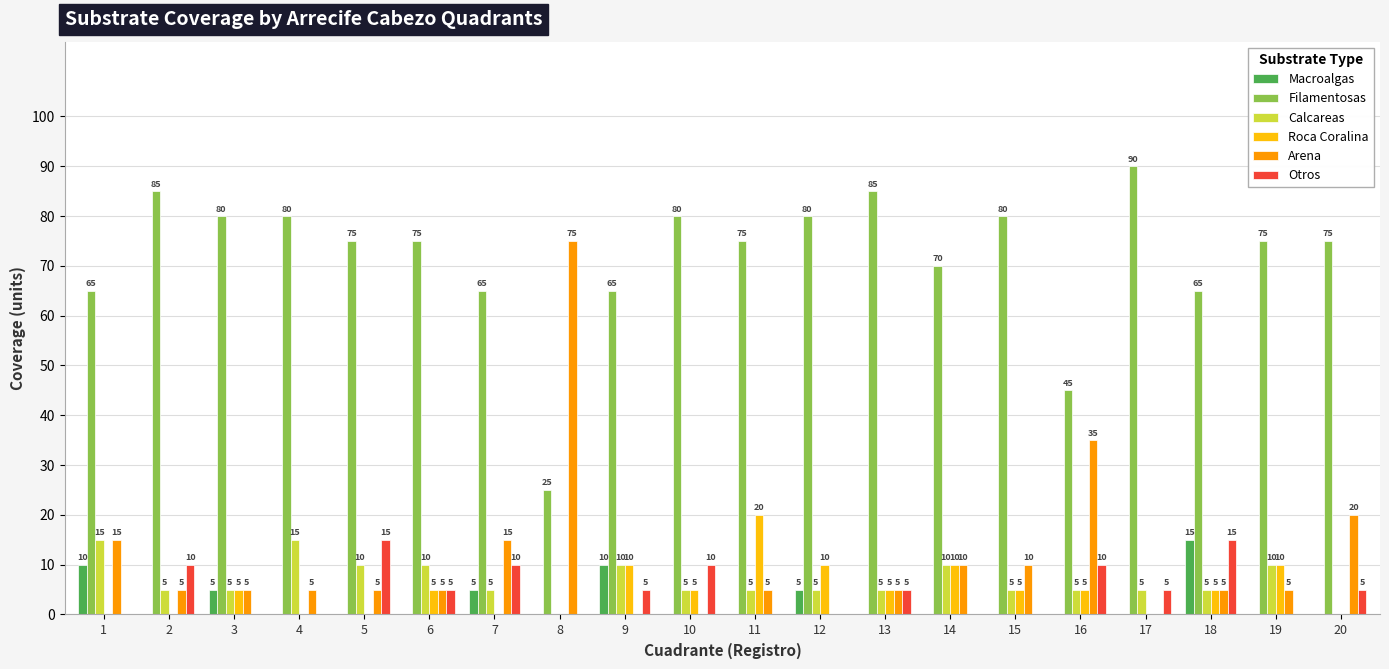

The Macroalgas series shows 0 at 8. True or false?

True